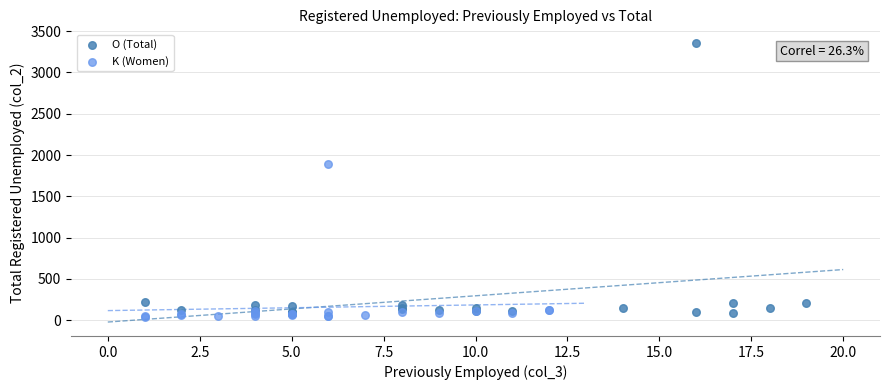

Which series has the largest Y range (max minus min)?

O (Total)